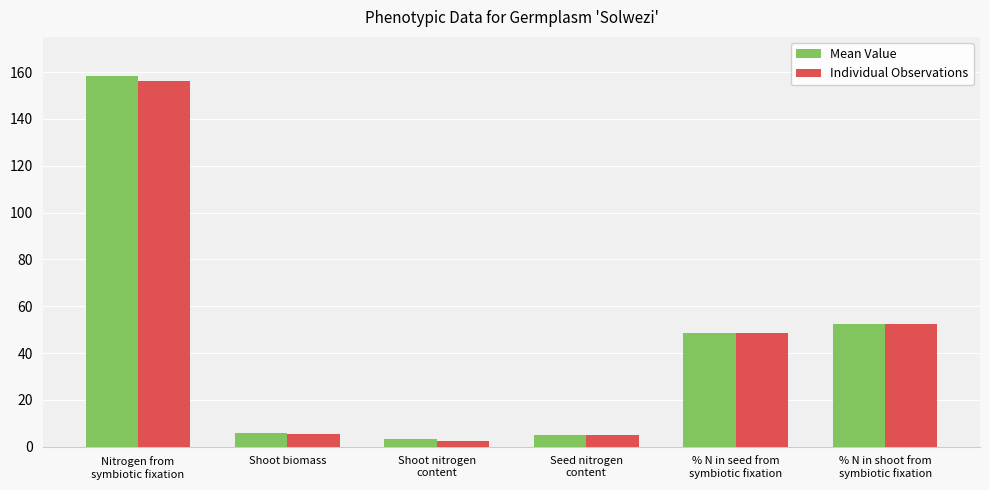

What is the label of the 2nd bar from the right?

% N in seed from
symbiotic fixation